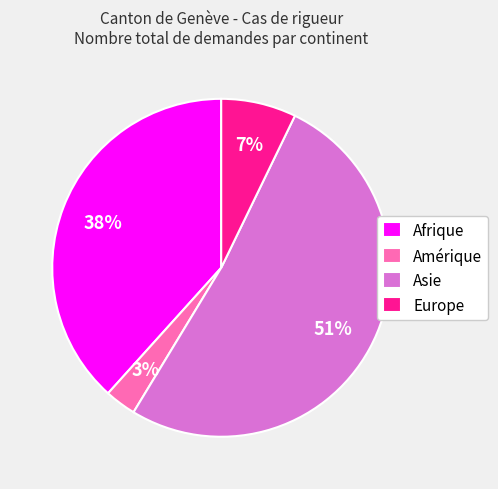

To the nearest percent, what is the combined percentage of Afrique and Amérique?

41%